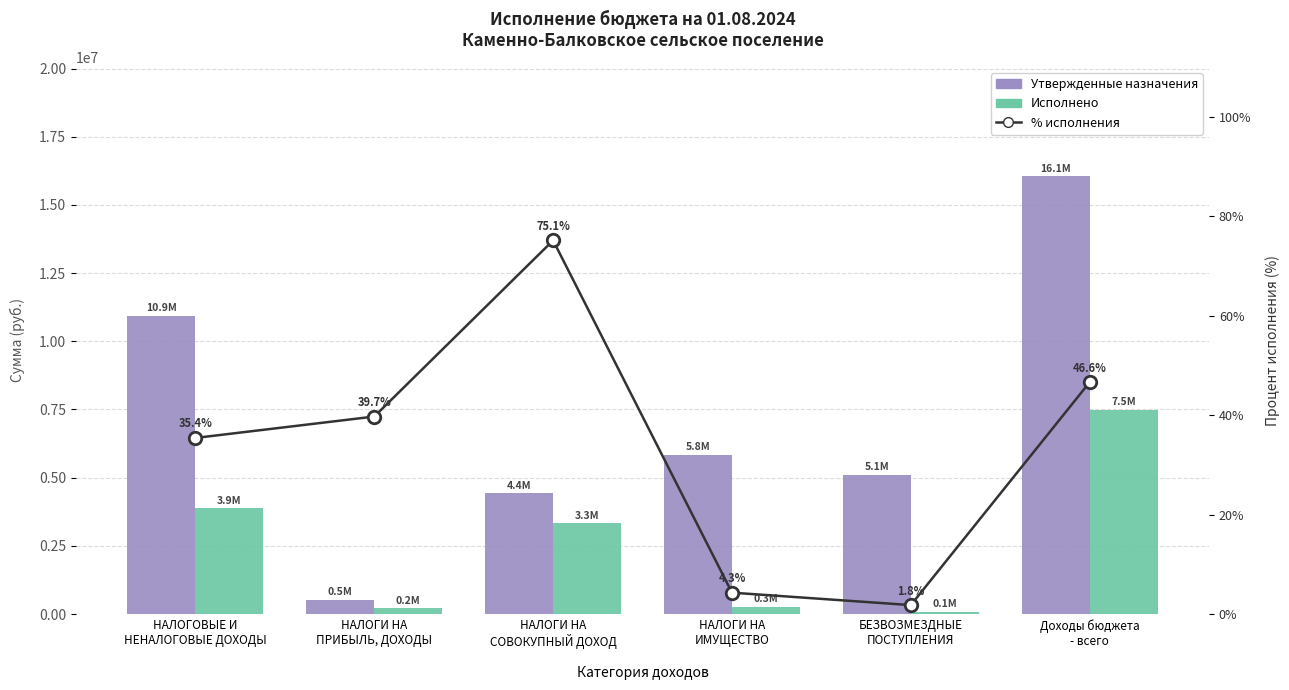

Reading left to right, extract all data points from this chart.

Утвержденные назначения: НАЛОГОВЫЕ И
НЕНАЛОГОВЫЕ ДОХОДЫ=10942600.0	НАЛОГИ НА
ПРИБЫЛЬ, ДОХОДЫ=528800.0	НАЛОГИ НА
СОВОКУПНЫЙ ДОХОД=4422600.0	НАЛОГИ НА
ИМУЩЕСТВО=5837100.0	БЕЗВОЗМЕЗДНЫЕ
ПОСТУПЛЕНИЯ=5109900.0	Доходы бюджета
- всего=16051500.0
Исполнено: НАЛОГОВЫЕ И
НЕНАЛОГОВЫЕ ДОХОДЫ=3875363.3	НАЛОГИ НА
ПРИБЫЛЬ, ДОХОДЫ=209984.5	НАЛОГИ НА
СОВОКУПНЫЙ ДОХОД=3320372.5	НАЛОГИ НА
ИМУЩЕСТВО=251524.2	БЕЗВОЗМЕЗДНЫЕ
ПОСТУПЛЕНИЯ=93482.1	Доходы бюджета
- всего=7484303.1
% исполнения: НАЛОГОВЫЕ И
НЕНАЛОГОВЫЕ ДОХОДЫ=35.4	НАЛОГИ НА
ПРИБЫЛЬ, ДОХОДЫ=39.7	НАЛОГИ НА
СОВОКУПНЫЙ ДОХОД=75.1	НАЛОГИ НА
ИМУЩЕСТВО=4.3	БЕЗВОЗМЕЗДНЫЕ
ПОСТУПЛЕНИЯ=1.8	Доходы бюджета
- всего=46.6